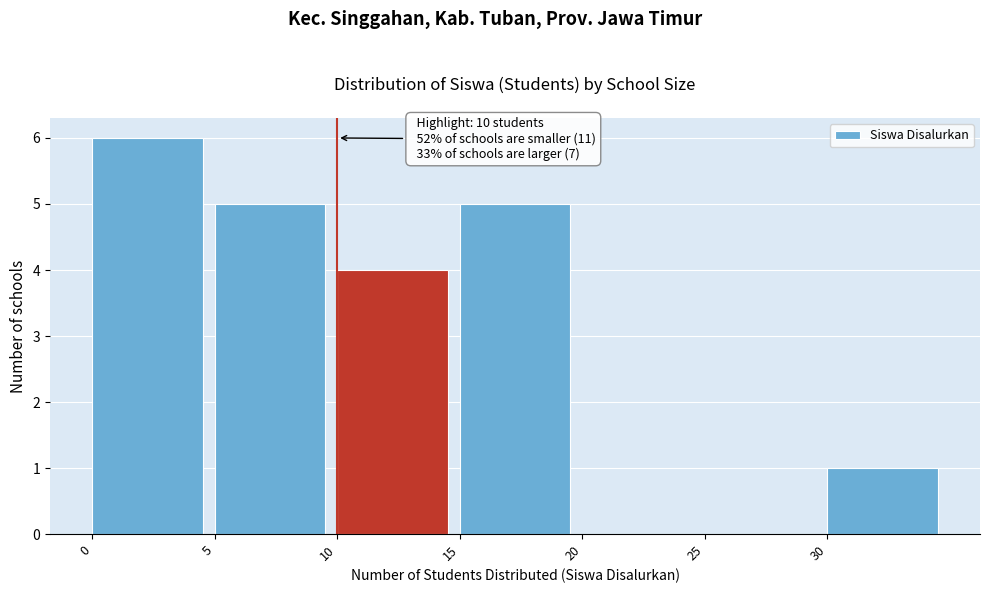

Over which range of the x-axis is the bar tallest?

0 to 5